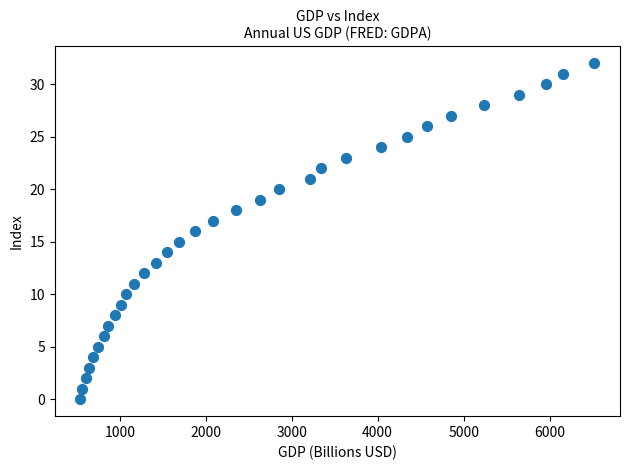

What is the range of Y values (max minus min)?

32